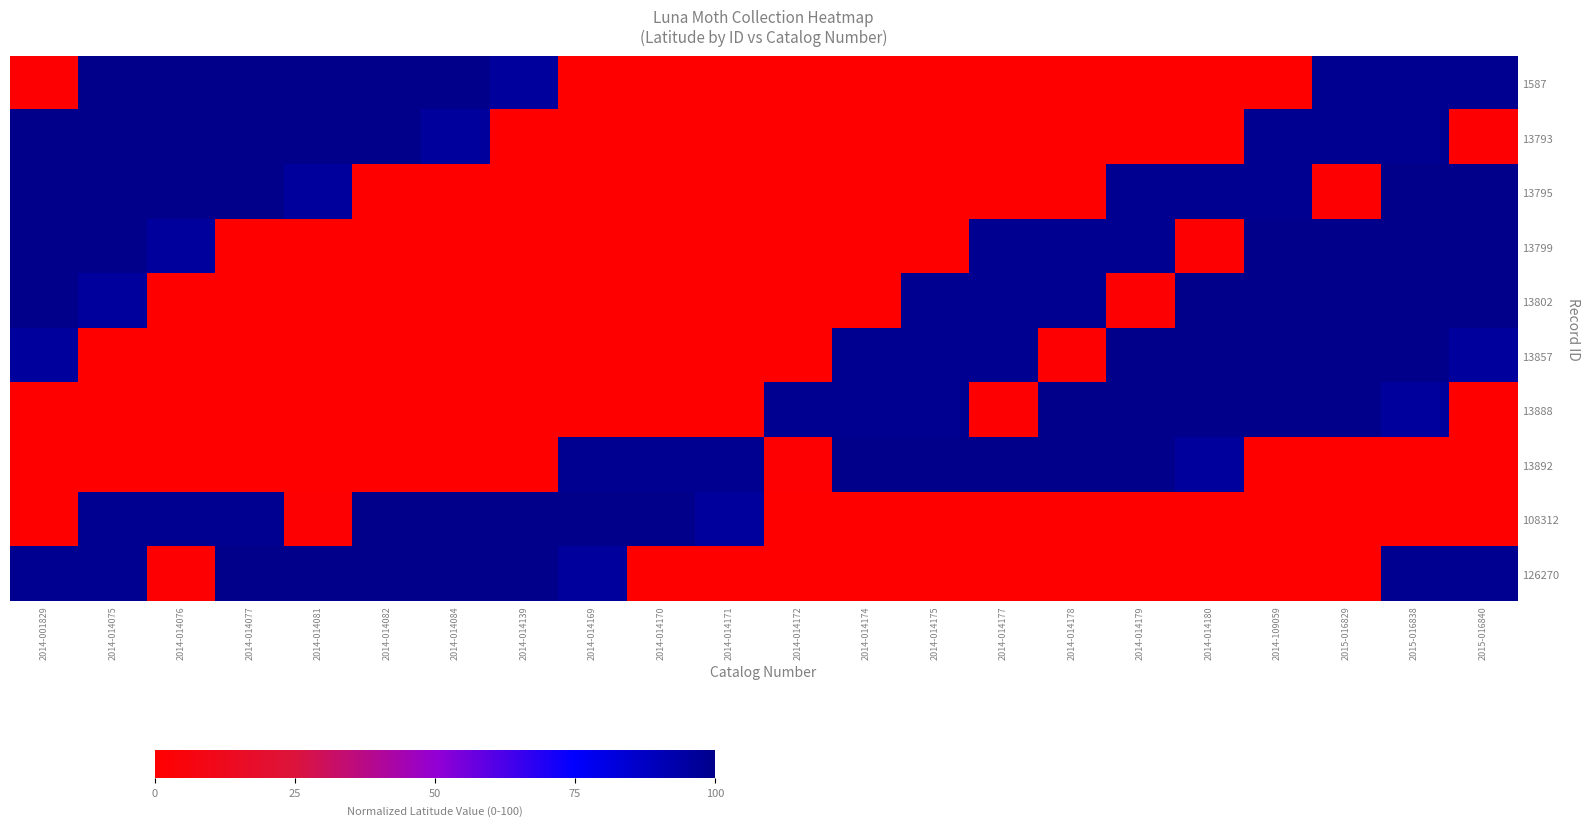

Reading right to left, list all the values displayed in this chart.

1587: 2015-016840=98.5	2015-016838=98.5	2015-016829=98.5	2014-109059=0.1	2014-014180=0.1	2014-014179=0.1	2014-014178=0.1	2014-014177=0.1	2014-014175=0.1	2014-014174=0.1	2014-014172=0.1	2014-014171=0.0	2014-014170=0.0	2014-014169=0.0	2014-014139=95.8	2014-014084=100.0	2014-014082=100.0	2014-014081=100.0	2014-014077=100.0	2014-014076=100.0	2014-014075=100.0	2014-001829=0.8
13793: 2015-016840=0.8	2015-016838=98.5	2015-016829=98.5	2014-109059=98.5	2014-014180=0.1	2014-014179=0.1	2014-014178=0.1	2014-014177=0.1	2014-014175=0.1	2014-014174=0.1	2014-014172=0.1	2014-014171=0.1	2014-014170=0.0	2014-014169=0.0	2014-014139=0.0	2014-014084=95.8	2014-014082=100.0	2014-014081=100.0	2014-014077=100.0	2014-014076=100.0	2014-014075=100.0	2014-001829=100.0
13795: 2015-016840=100.0	2015-016838=100.0	2015-016829=0.8	2014-109059=98.5	2014-014180=98.5	2014-014179=98.5	2014-014178=0.1	2014-014177=0.1	2014-014175=0.1	2014-014174=0.1	2014-014172=0.1	2014-014171=0.1	2014-014170=0.1	2014-014169=0.1	2014-014139=0.0	2014-014084=0.0	2014-014082=0.0	2014-014081=95.8	2014-014077=100.0	2014-014076=100.0	2014-014075=100.0	2014-001829=100.0
13799: 2015-016840=100.0	2015-016838=100.0	2015-016829=100.0	2014-109059=100.0	2014-014180=0.8	2014-014179=98.5	2014-014178=98.5	2014-014177=98.5	2014-014175=0.1	2014-014174=0.1	2014-014172=0.1	2014-014171=0.1	2014-014170=0.1	2014-014169=0.1	2014-014139=0.1	2014-014084=0.1	2014-014082=0.0	2014-014081=0.0	2014-014077=0.0	2014-014076=95.8	2014-014075=100.0	2014-001829=100.0
13802: 2015-016840=100.0	2015-016838=100.0	2015-016829=100.0	2014-109059=100.0	2014-014180=100.0	2014-014179=0.8	2014-014178=98.5	2014-014177=98.5	2014-014175=98.5	2014-014174=0.1	2014-014172=0.1	2014-014171=0.1	2014-014170=0.1	2014-014169=0.1	2014-014139=0.1	2014-014084=0.1	2014-014082=0.1	2014-014081=0.0	2014-014077=0.0	2014-014076=0.0	2014-014075=95.8	2014-001829=100.0
13857: 2015-016840=95.8	2015-016838=100.0	2015-016829=100.0	2014-109059=100.0	2014-014180=100.0	2014-014179=100.0	2014-014178=0.8	2014-014177=98.5	2014-014175=98.5	2014-014174=98.5	2014-014172=0.1	2014-014171=0.1	2014-014170=0.1	2014-014169=0.1	2014-014139=0.1	2014-014084=0.1	2014-014082=0.1	2014-014081=0.1	2014-014077=0.0	2014-014076=0.0	2014-014075=0.0	2014-001829=95.8
13888: 2015-016840=0.0	2015-016838=95.8	2015-016829=100.0	2014-109059=100.0	2014-014180=100.0	2014-014179=100.0	2014-014178=100.0	2014-014177=0.8	2014-014175=98.5	2014-014174=98.5	2014-014172=98.5	2014-014171=0.1	2014-014170=0.1	2014-014169=0.1	2014-014139=0.1	2014-014084=0.1	2014-014082=0.1	2014-014081=0.1	2014-014077=0.1	2014-014076=0.0	2014-014075=0.0	2014-001829=0.0
13892: 2015-016840=0.1	2015-016838=0.0	2015-016829=0.0	2014-109059=0.0	2014-014180=95.8	2014-014179=100.0	2014-014178=100.0	2014-014177=100.0	2014-014175=100.0	2014-014174=100.0	2014-014172=0.8	2014-014171=98.5	2014-014170=98.5	2014-014169=98.5	2014-014139=0.1	2014-014084=0.1	2014-014082=0.1	2014-014081=0.1	2014-014077=0.1	2014-014076=0.1	2014-014075=0.1	2014-001829=0.1
108312: 2015-016840=0.1	2015-016838=0.1	2015-016829=0.1	2014-109059=0.1	2014-014180=0.1	2014-014179=0.1	2014-014178=0.1	2014-014177=0.1	2014-014175=0.0	2014-014174=0.0	2014-014172=0.0	2014-014171=95.8	2014-014170=100.0	2014-014169=100.0	2014-014139=100.0	2014-014084=100.0	2014-014082=100.0	2014-014081=0.8	2014-014077=98.5	2014-014076=98.5	2014-014075=98.5	2014-001829=0.1
126270: 2015-016840=98.5	2015-016838=98.5	2015-016829=0.1	2014-109059=0.1	2014-014180=0.1	2014-014179=0.1	2014-014178=0.1	2014-014177=0.1	2014-014175=0.1	2014-014174=0.1	2014-014172=0.0	2014-014171=0.0	2014-014170=0.0	2014-014169=95.8	2014-014139=100.0	2014-014084=100.0	2014-014082=100.0	2014-014081=100.0	2014-014077=100.0	2014-014076=0.8	2014-014075=98.5	2014-001829=98.5